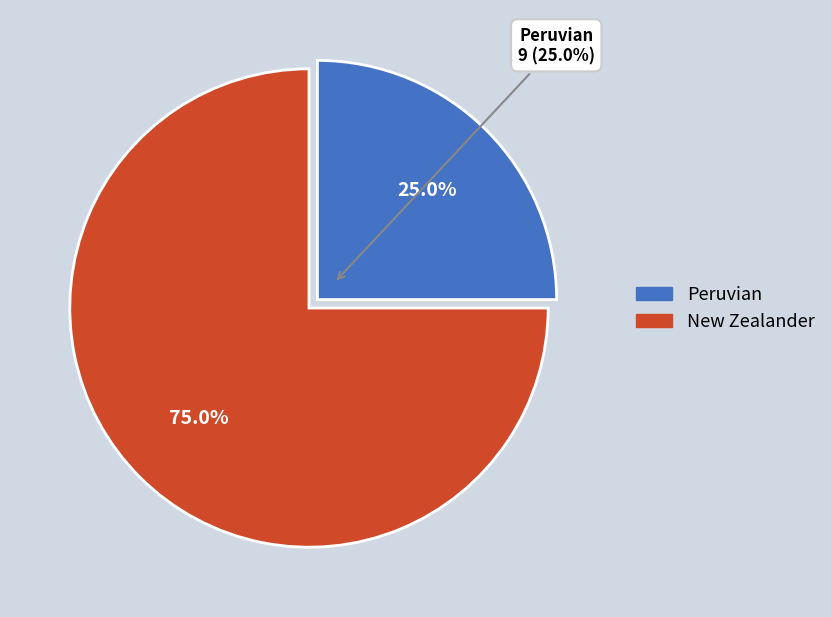

True or false: Peruvian accounts for 25% of the total.

True